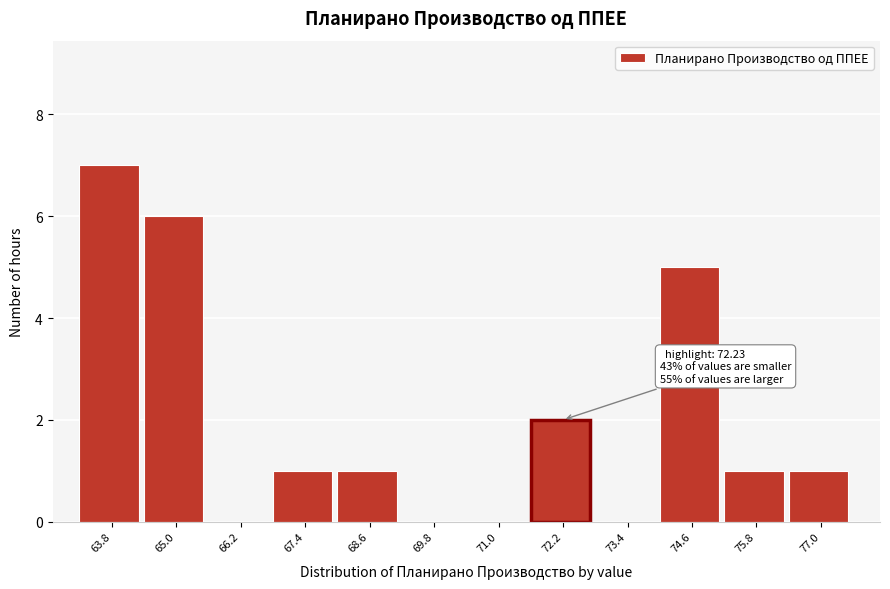

Reading left to right, what are all the values shown in this chart?

63.8=7	65.0=6	66.2=0	67.4=1	68.6=1	69.8=0	71.0=0	72.2=2	73.4=0	74.6=5	75.8=1	77.0=1